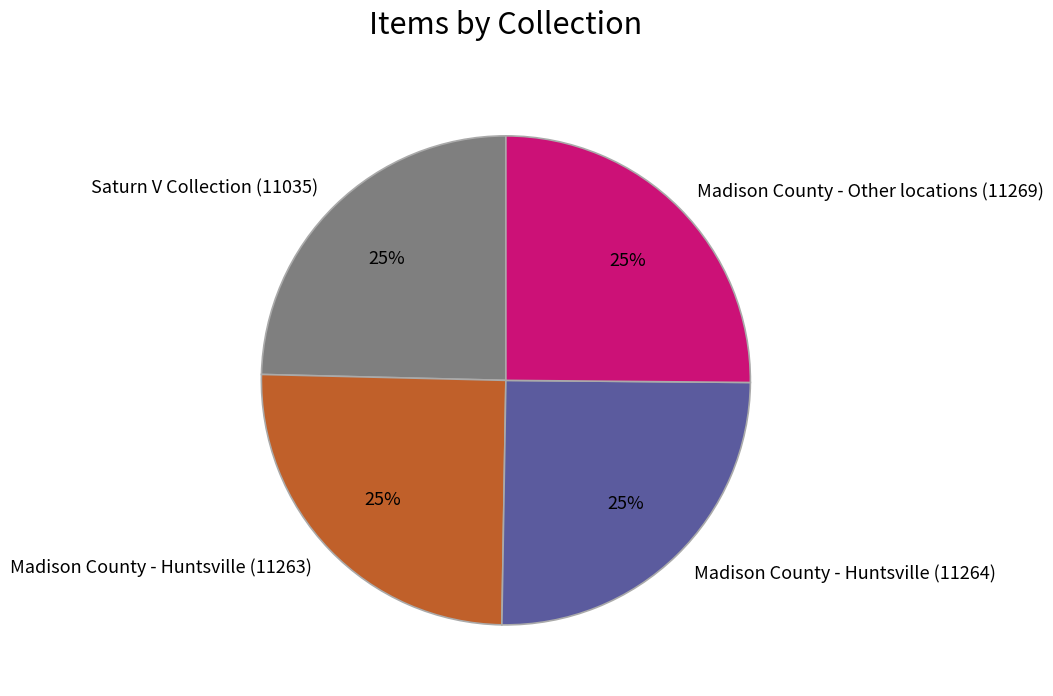

Does Madison County - Huntsville (11263) represent more than half of the total?

No